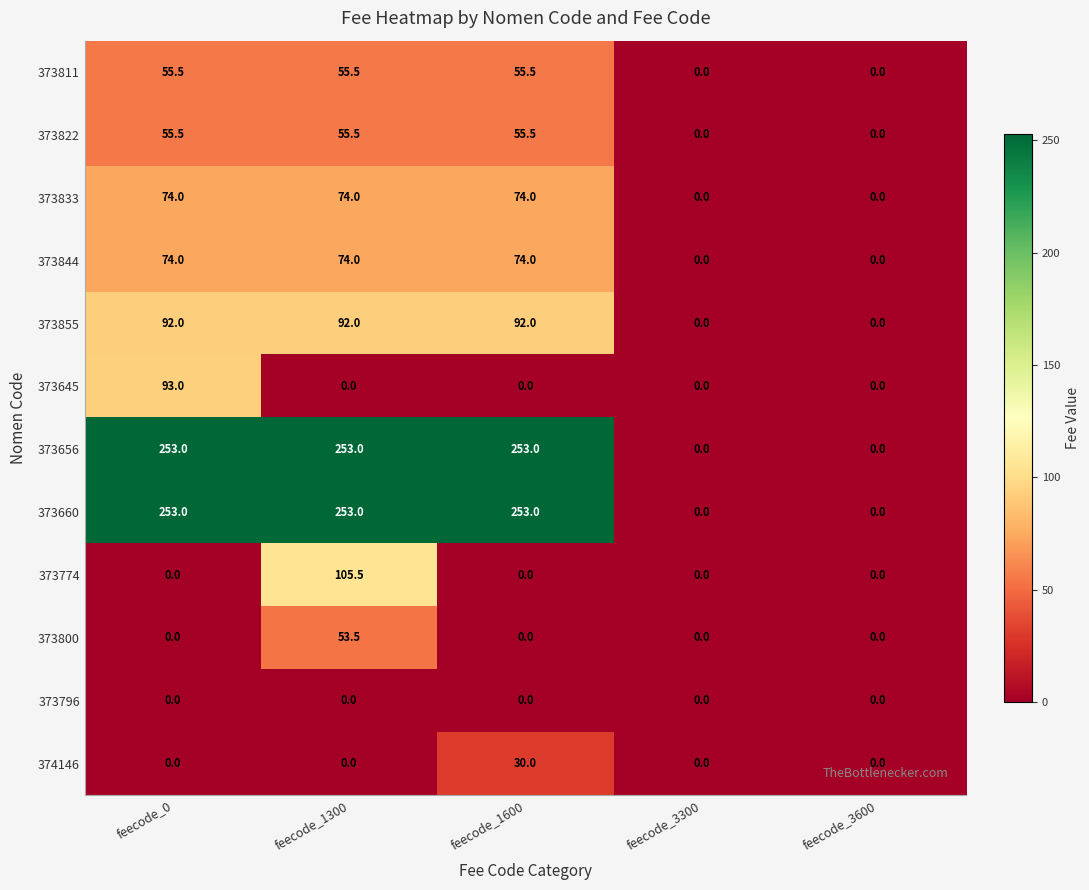

The 373833 series shows 130.1 at feecode_1600. True or false?

False